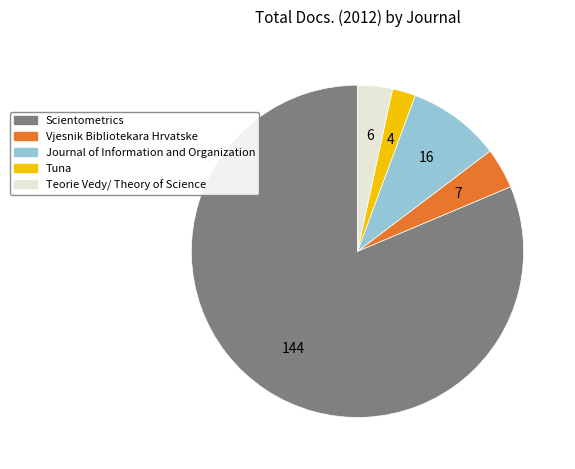

Which slice represents more than half of the pie?

Scientometrics